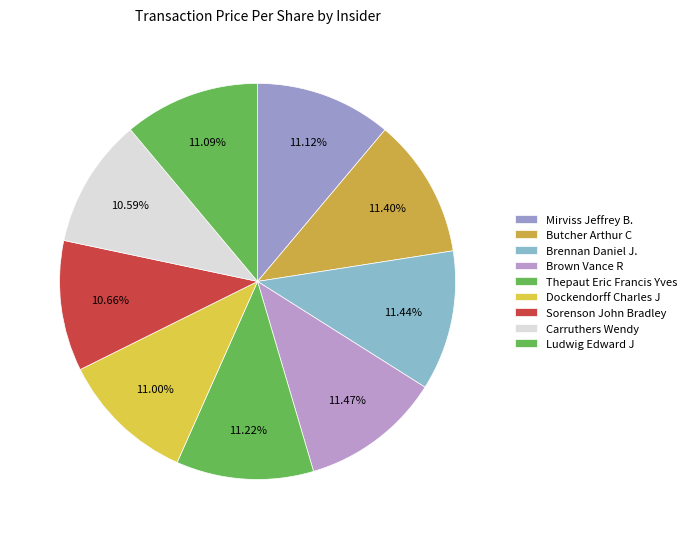

Combined, what portion of the pie is Mirviss Jeffrey B. and Dockendorff Charles J?

22.1%